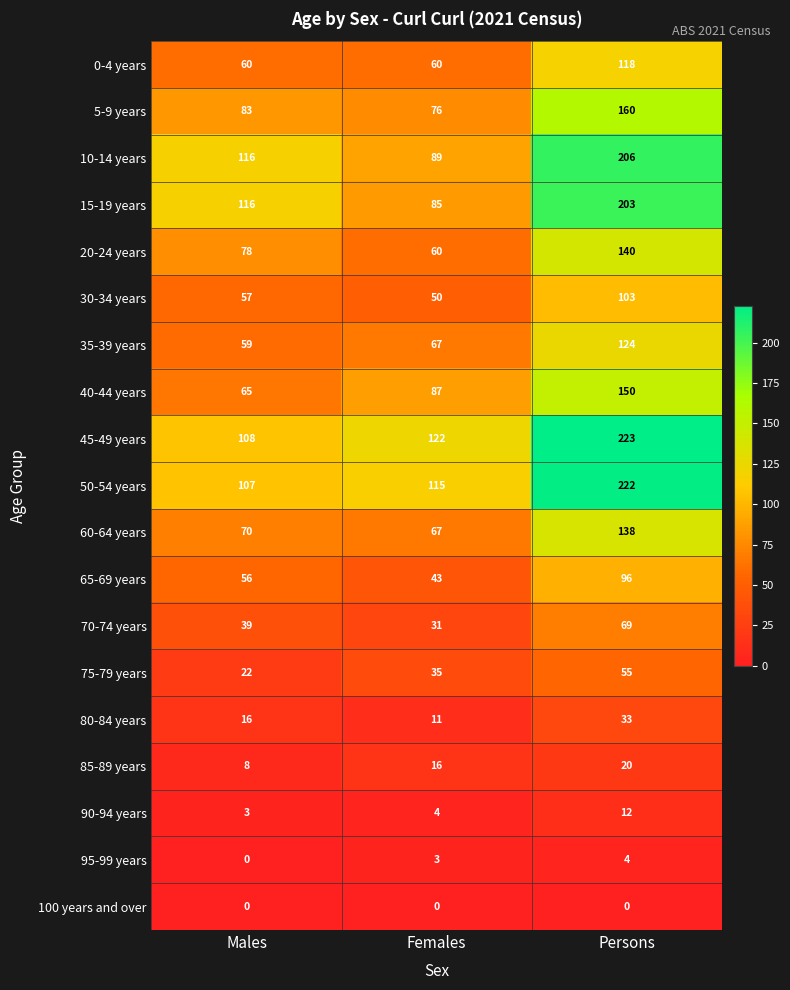

What is the total value across all series at Persons?

2076